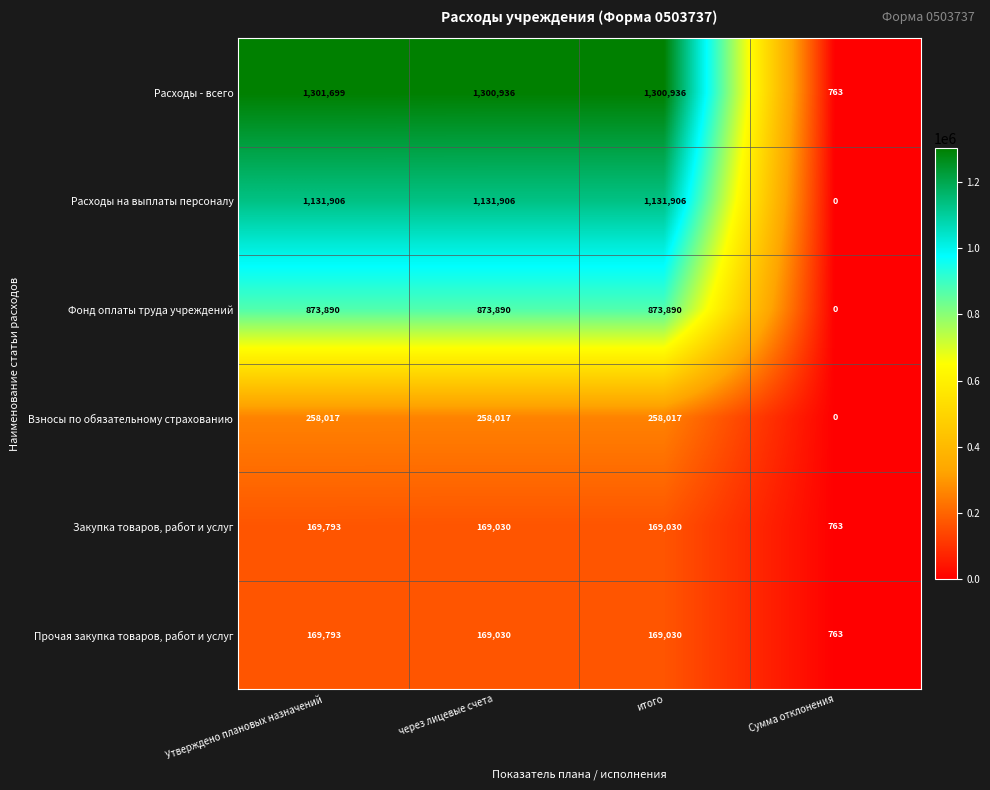

Is it true that Прочая закупка товаров, работ и услуг equals 169030 at через лицевые счета?

True